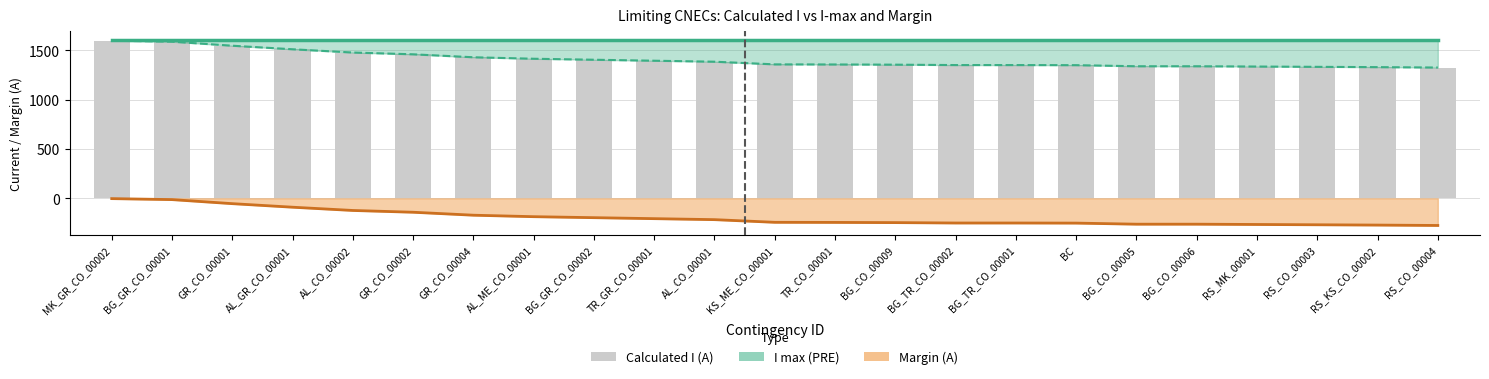

Does the chart contain stacked bars?

No